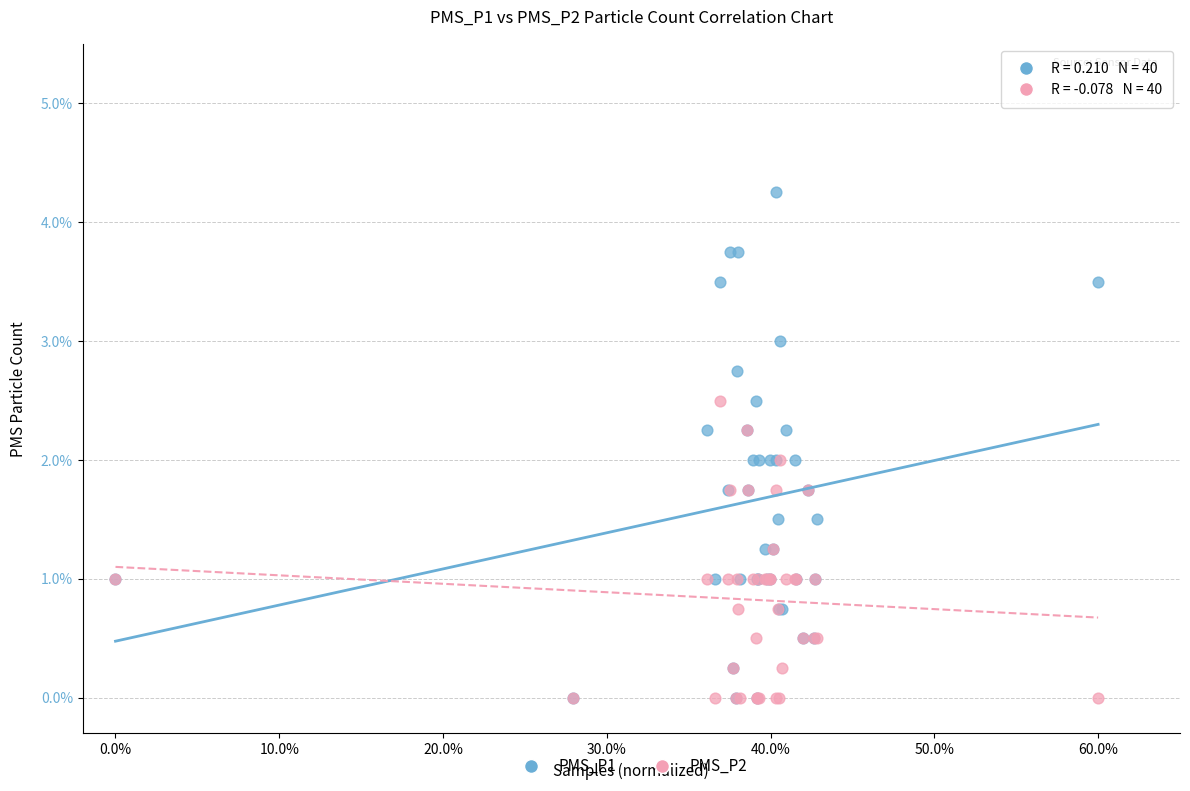

Which series reaches the maximum Y coordinate?

PMS_P1